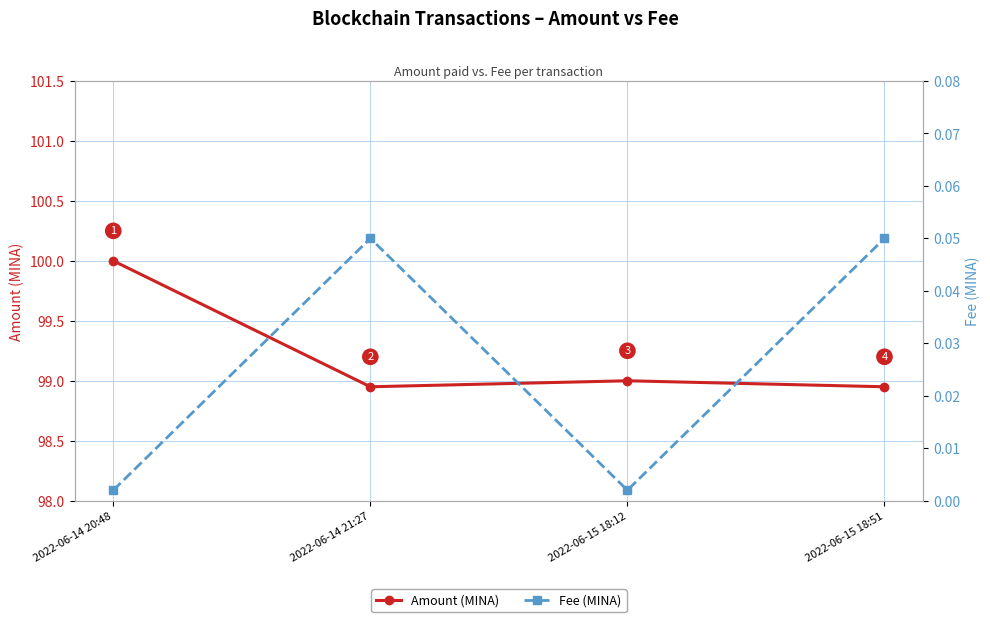

At which label does Fee (MINA) reach its minimum?

2022-06-14 20:48